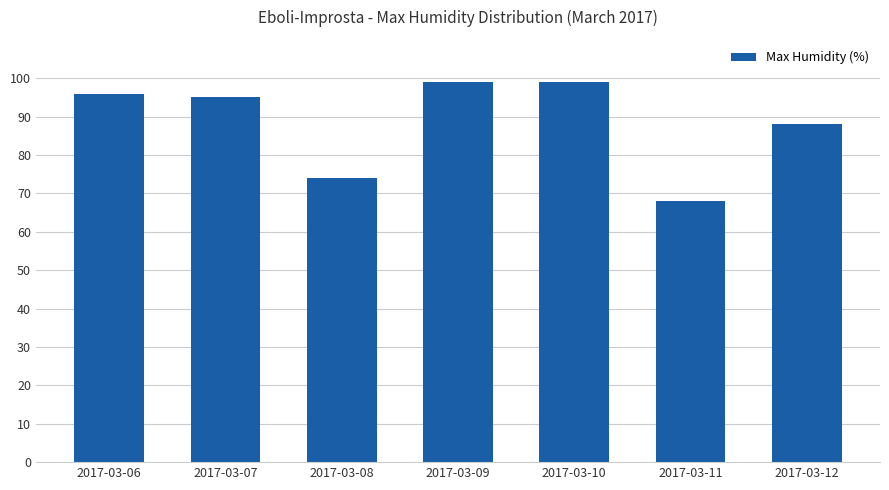

The value at 2017-03-12 is 48. True or false?

False